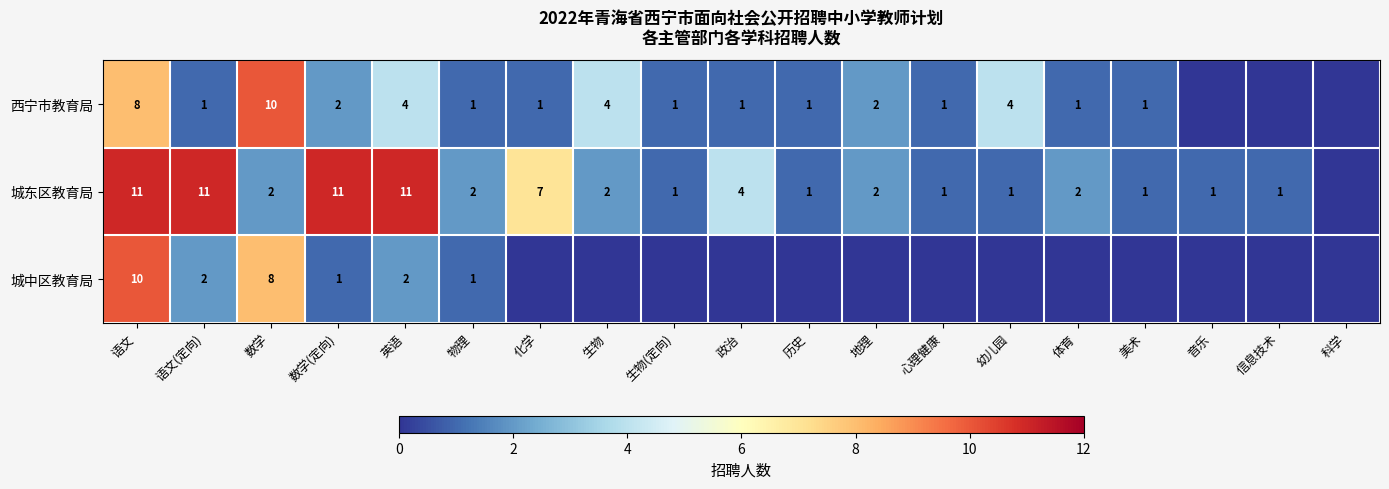

What is the total value across all series at 数学(定向)?

14